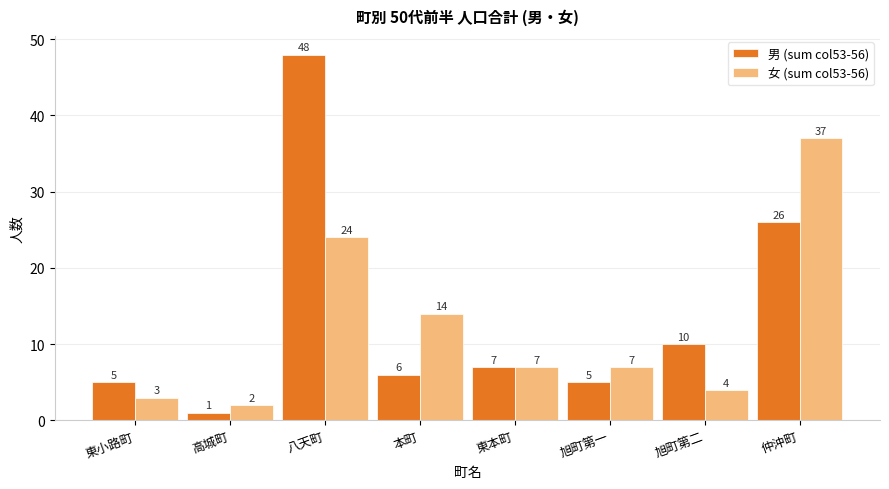

What is the total value across all series at 仲沖町?

63